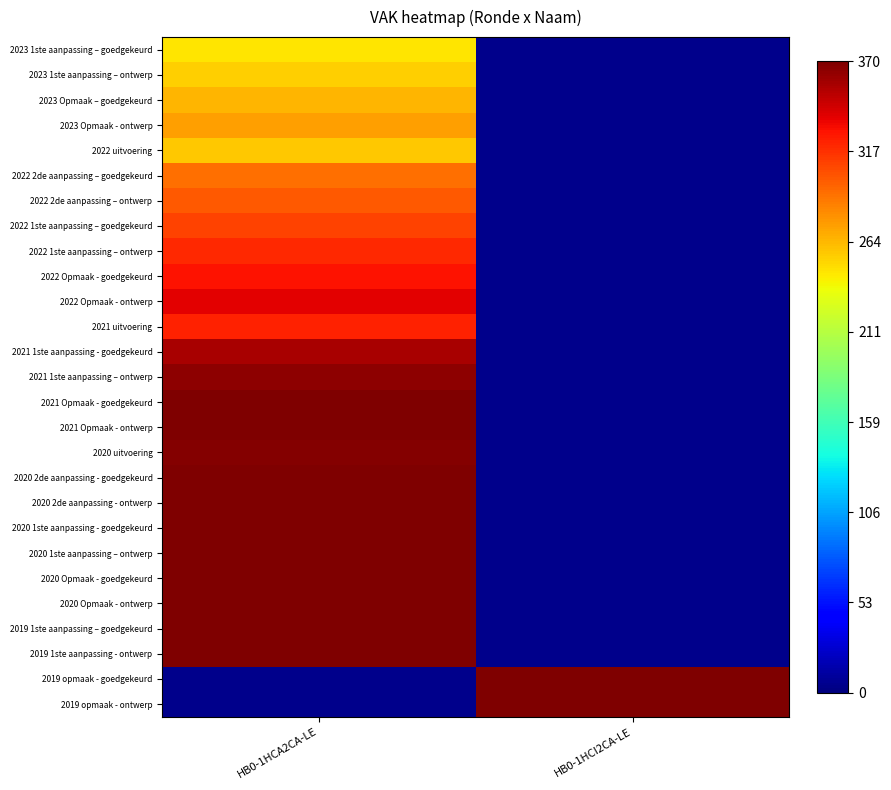

Is the value of 2020 uitvoering at HB0-1HCI2CA-LE greater than the value of 2019 opmaak - goedgekeurd at HB0-1HCI2CA-LE?

No